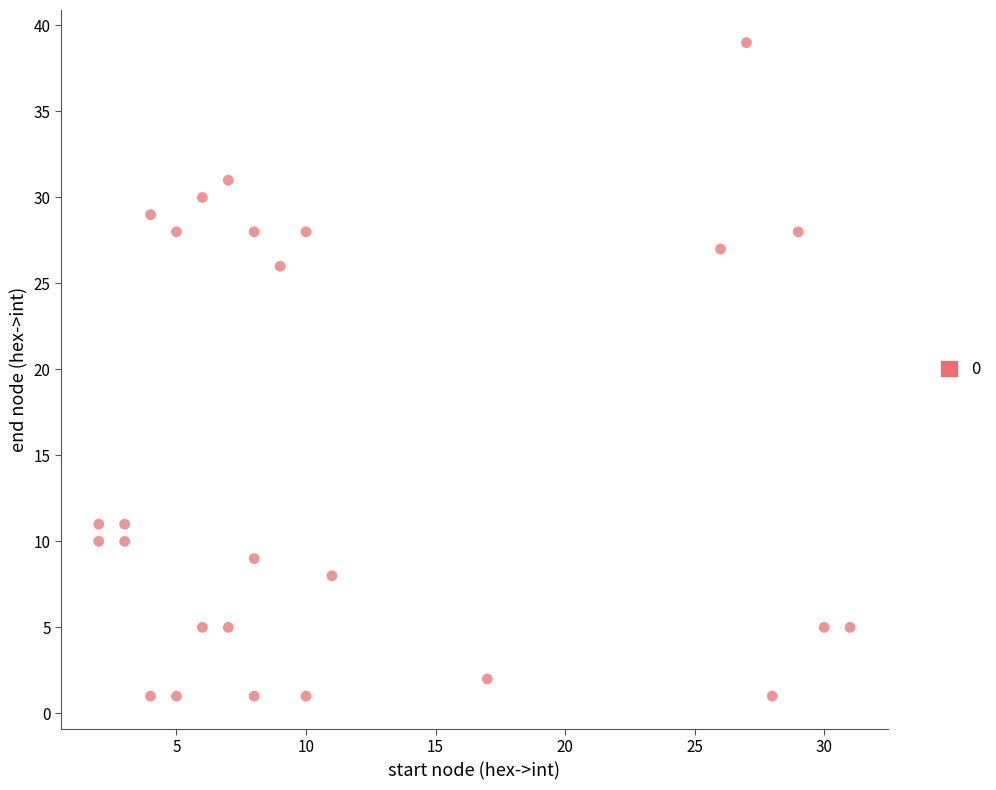

What is the range of X values (max minus min)?

29